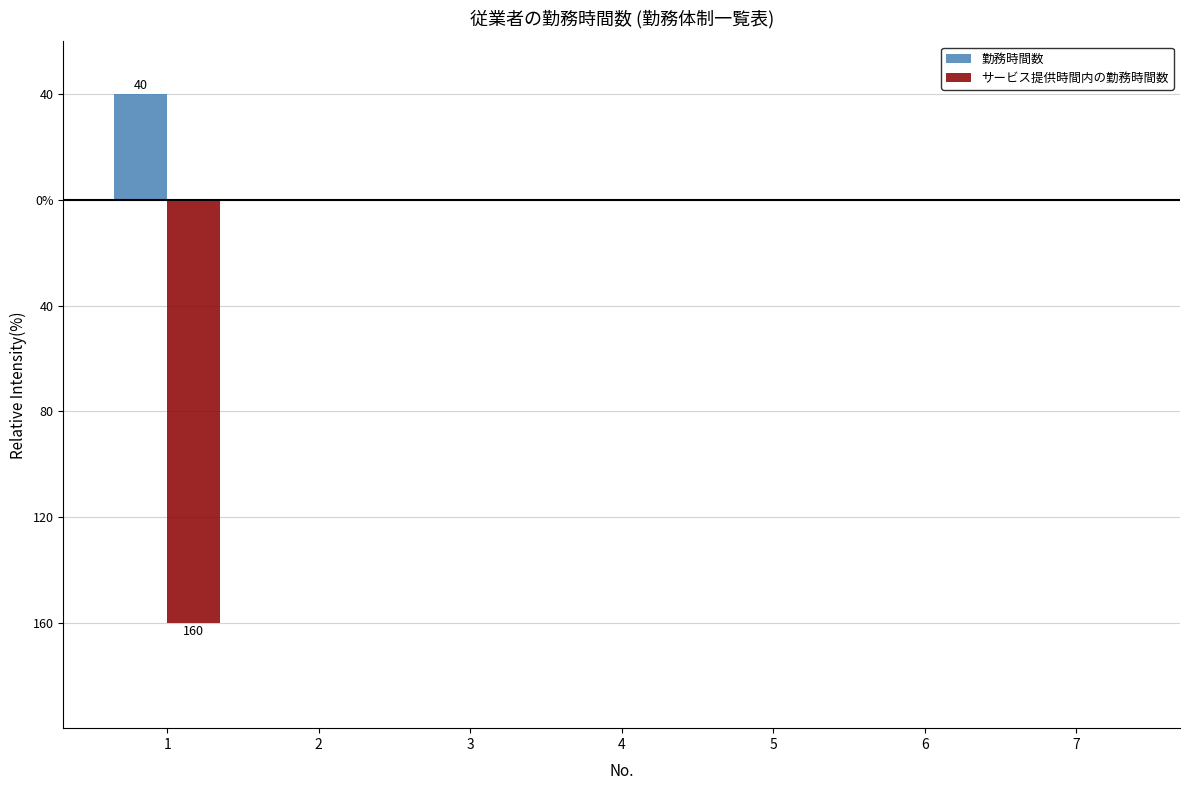

True or false: サービス提供時間内の勤務時間数 has a value of 66 at 7.

False